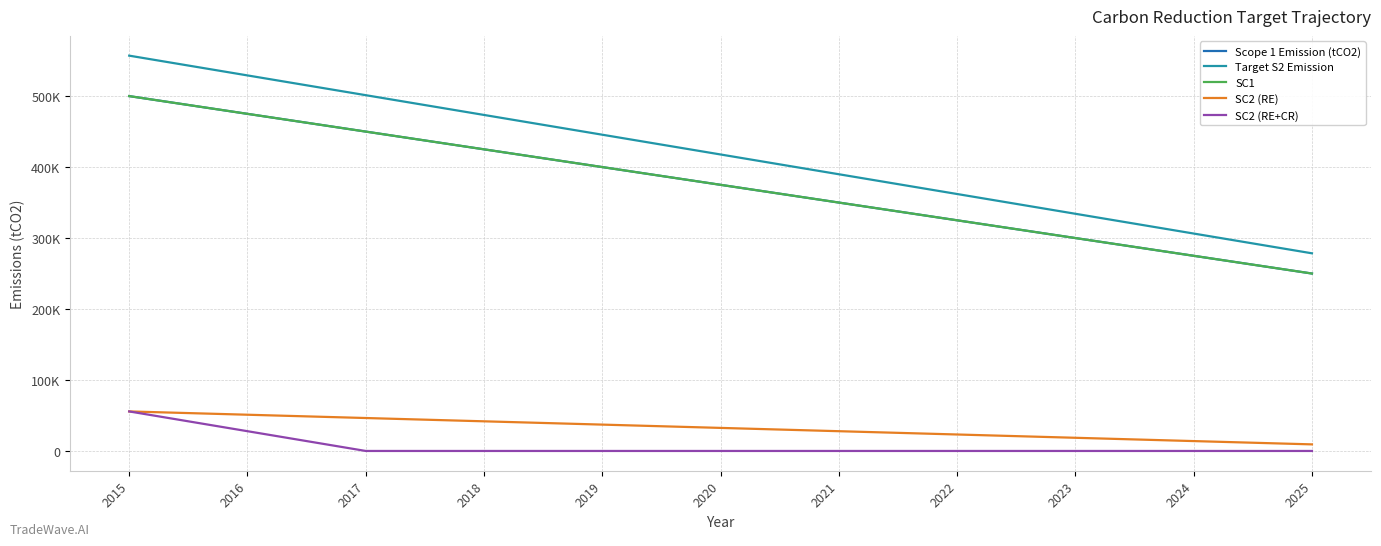

What is the value of the SC1 point at the 6th from the left?

375000